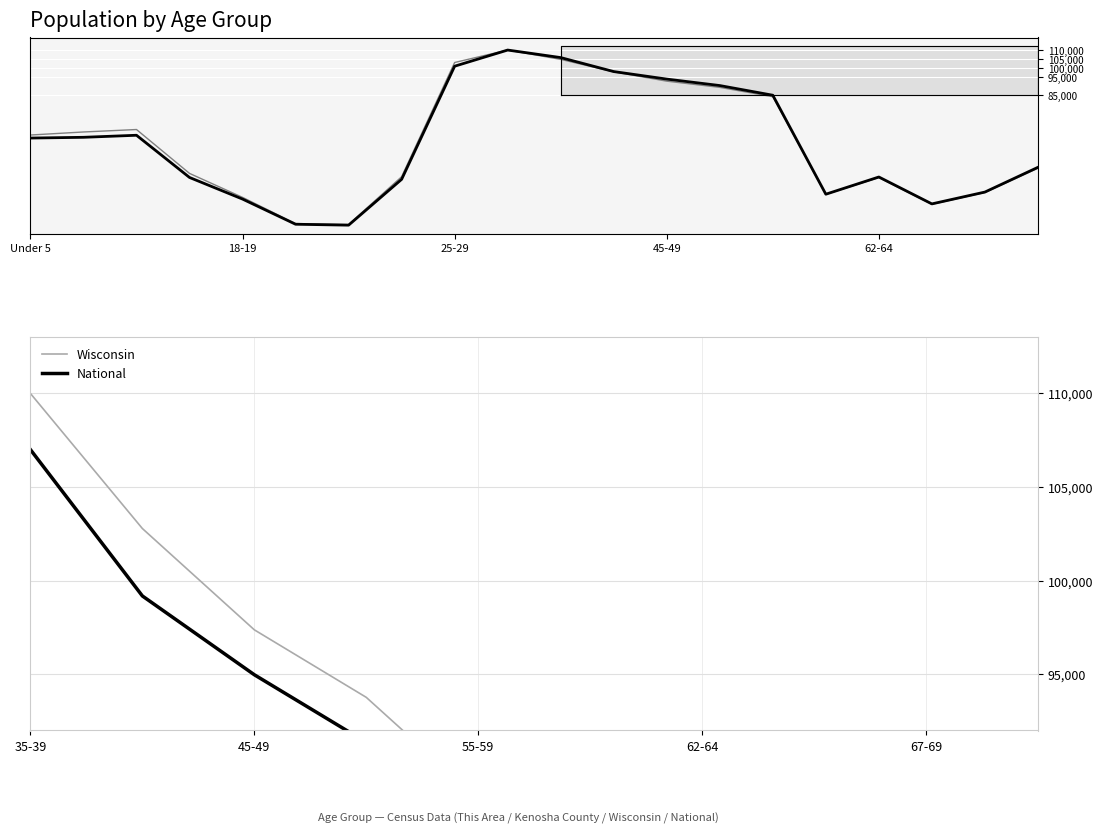

What is the sum of the National values at 45-49 and 55-59?

180938.2